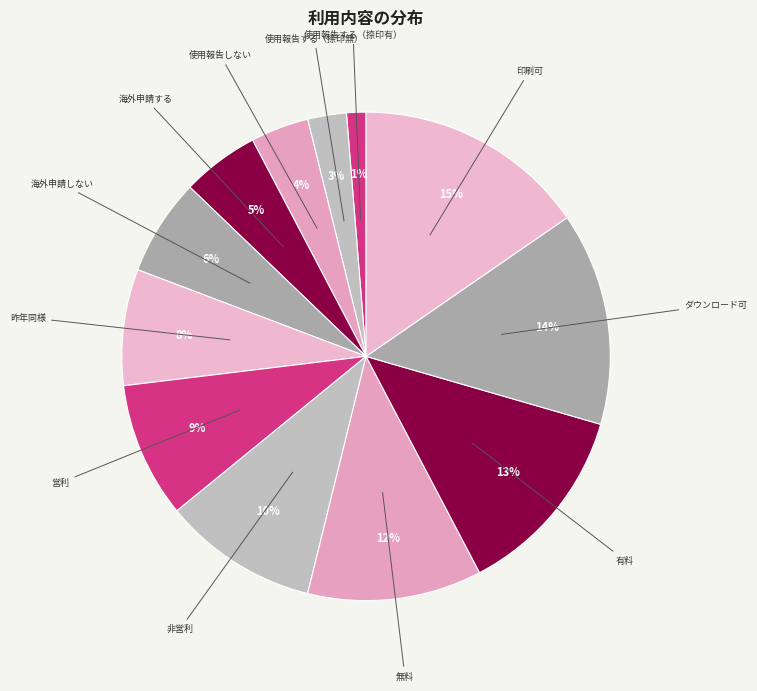

Which category has the biggest portion of the pie?

印刷可